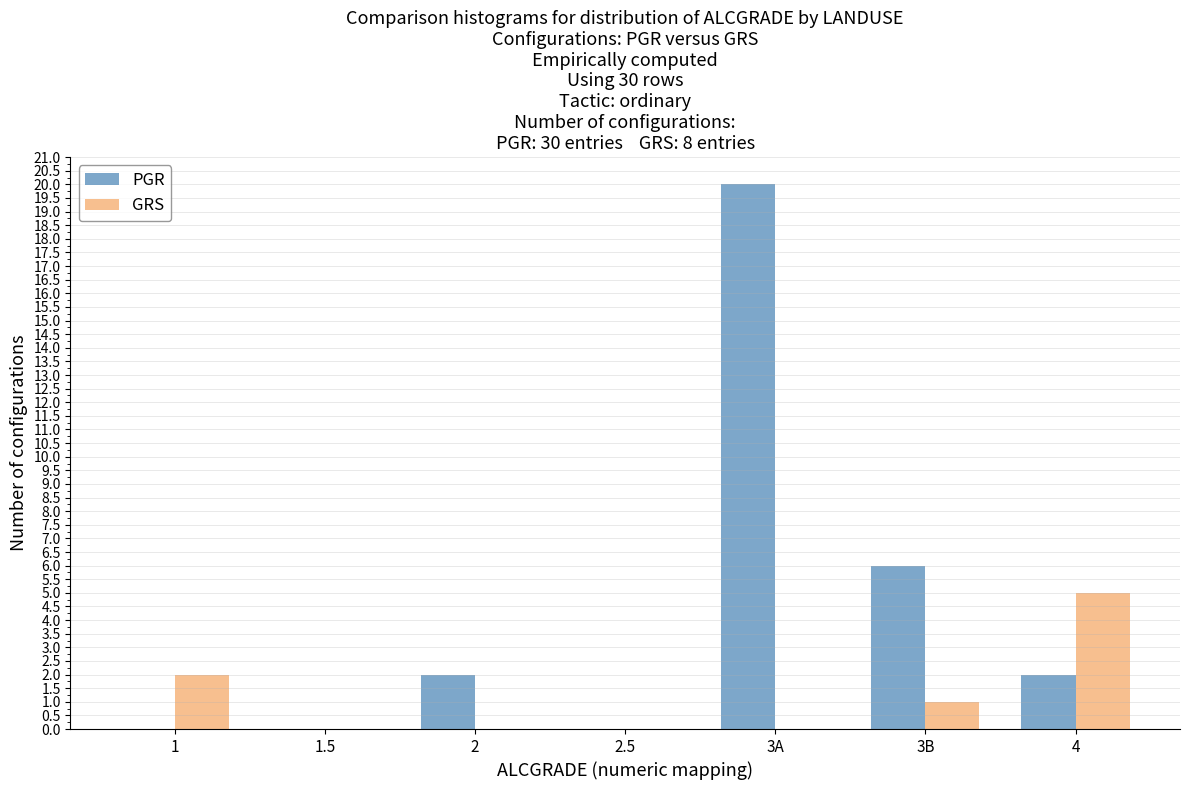

Reading right to left, transcribe all the data shown in this chart.

PGR: 4=2	3B=6	3A=20	2.5=0	2=2	1.5=0	1=0
GRS: 4=5	3B=1	3A=0	2.5=0	2=0	1.5=0	1=2